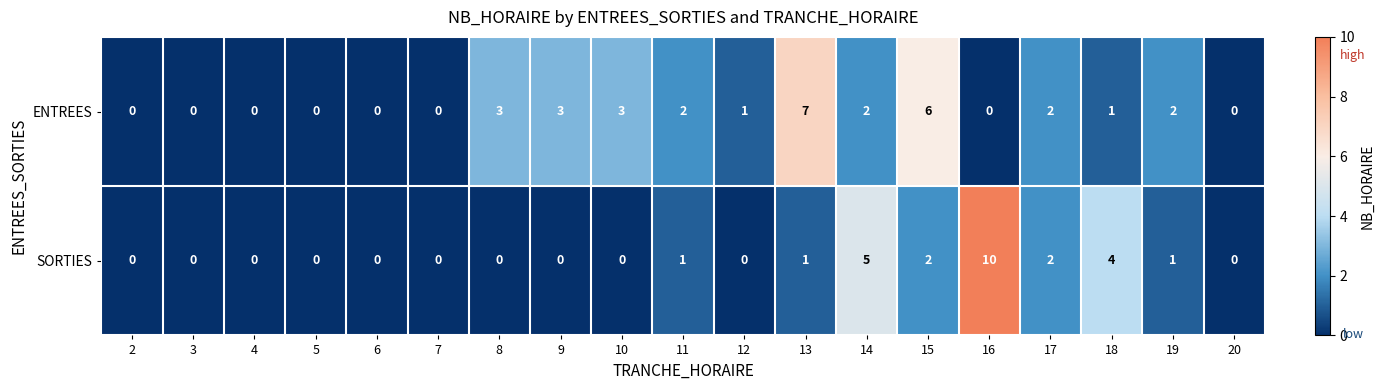

How many values in SORTIES are above zero?

8